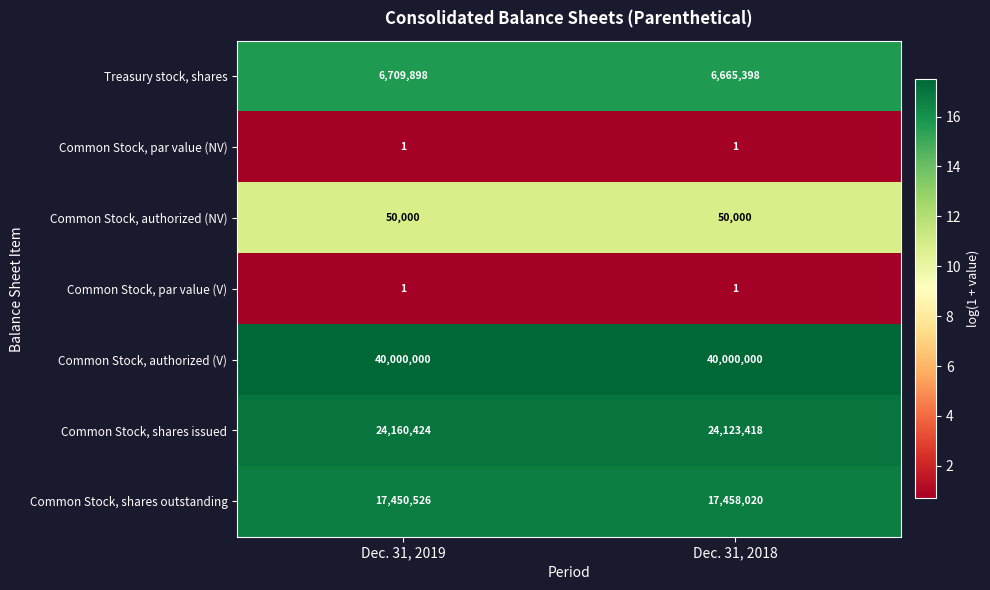

What value does the Treasury stock, shares series have at Dec. 31, 2018?

6665398